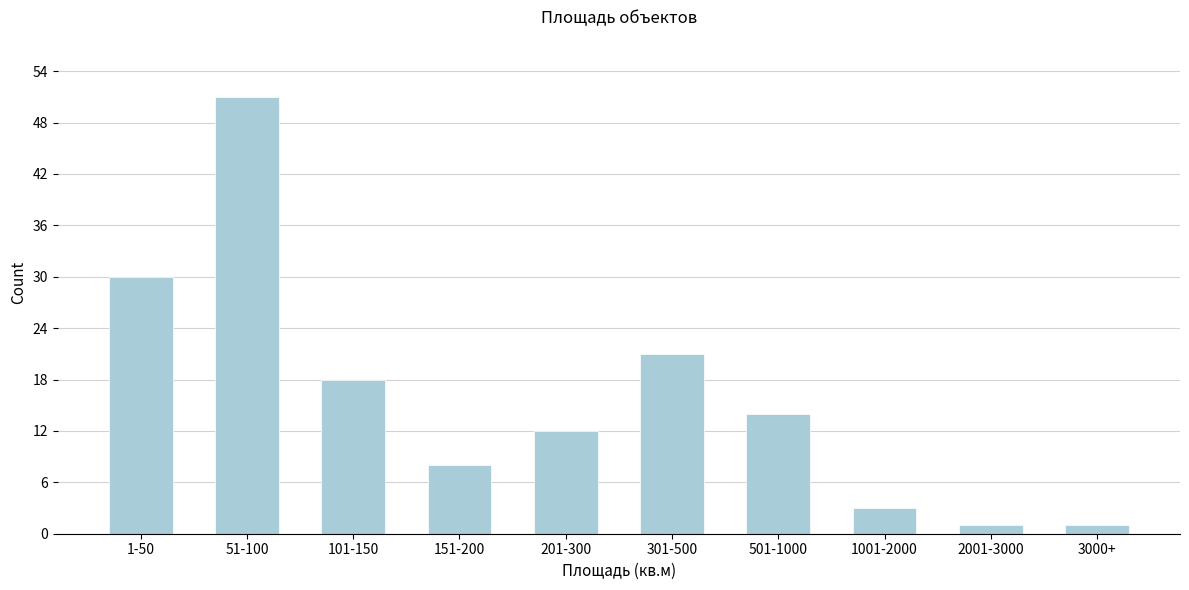

Reading left to right, transcribe all the data shown in this chart.

30	51	18	8	12	21	14	3	1	1